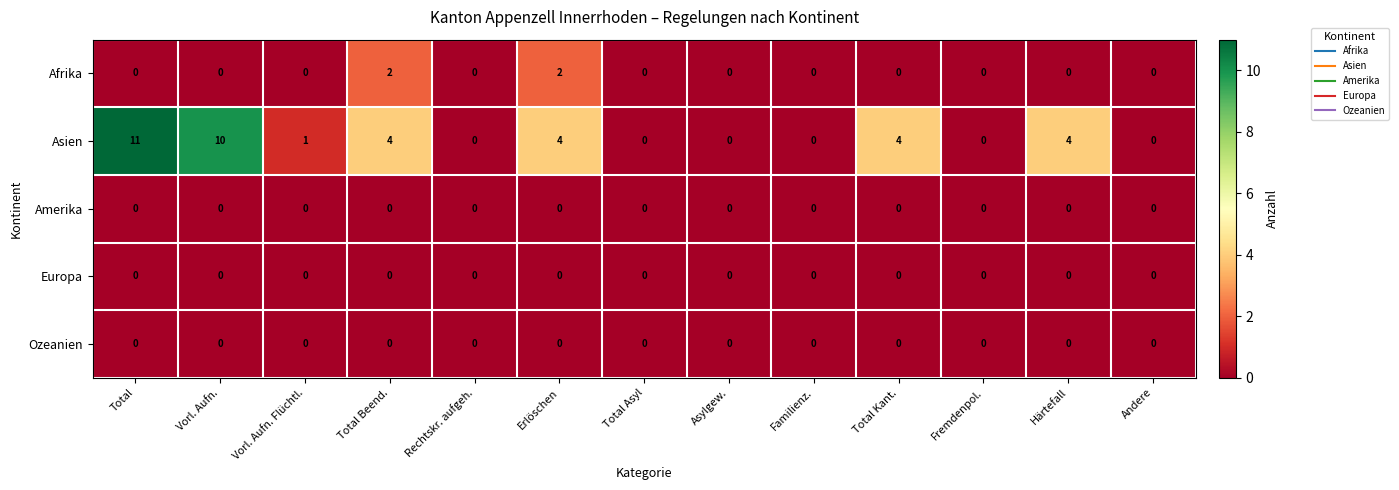

Which series has the widest spread of values?

Asien